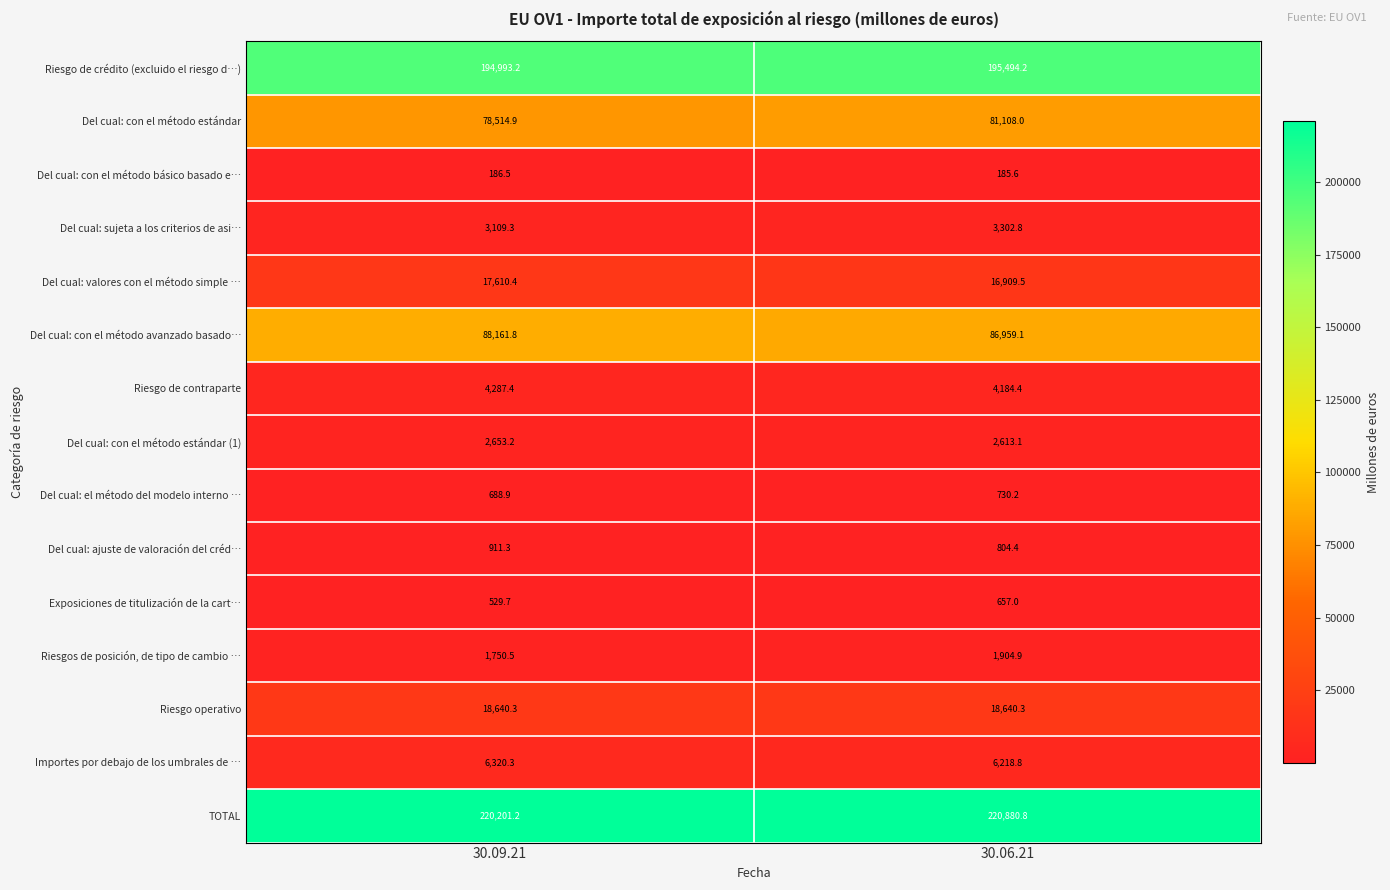

The Riesgo operativo series shows 18640.3 at 30.06.21. True or false?

True